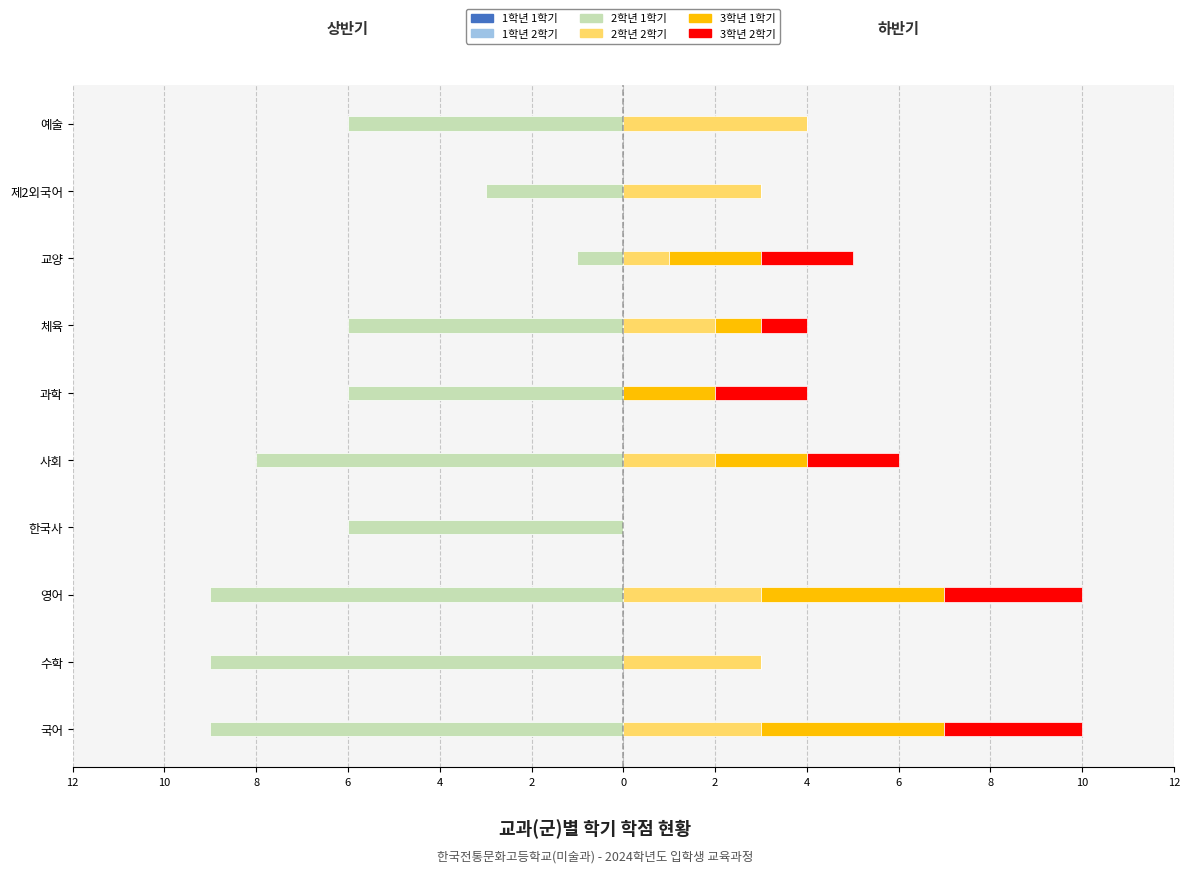

Is it true that 3학년 1학기 equals 0 at 예술?

True